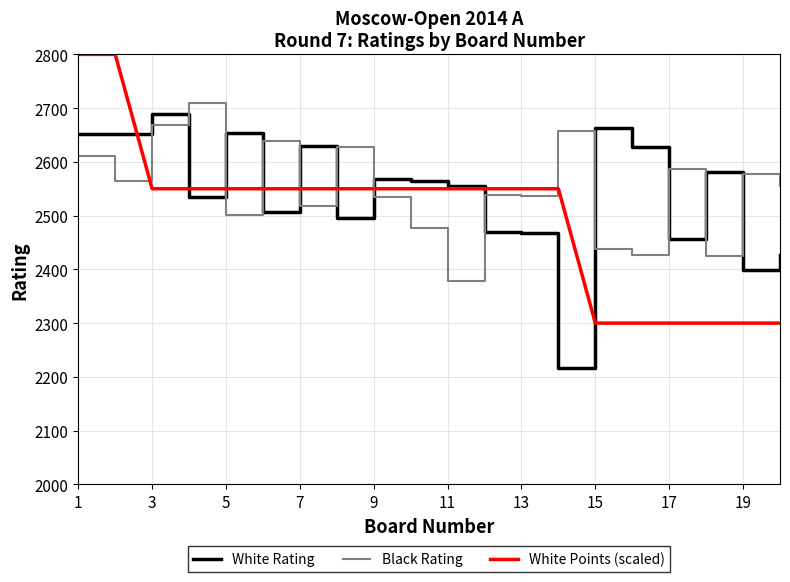

What is the highest value of the White Rating series?

2690